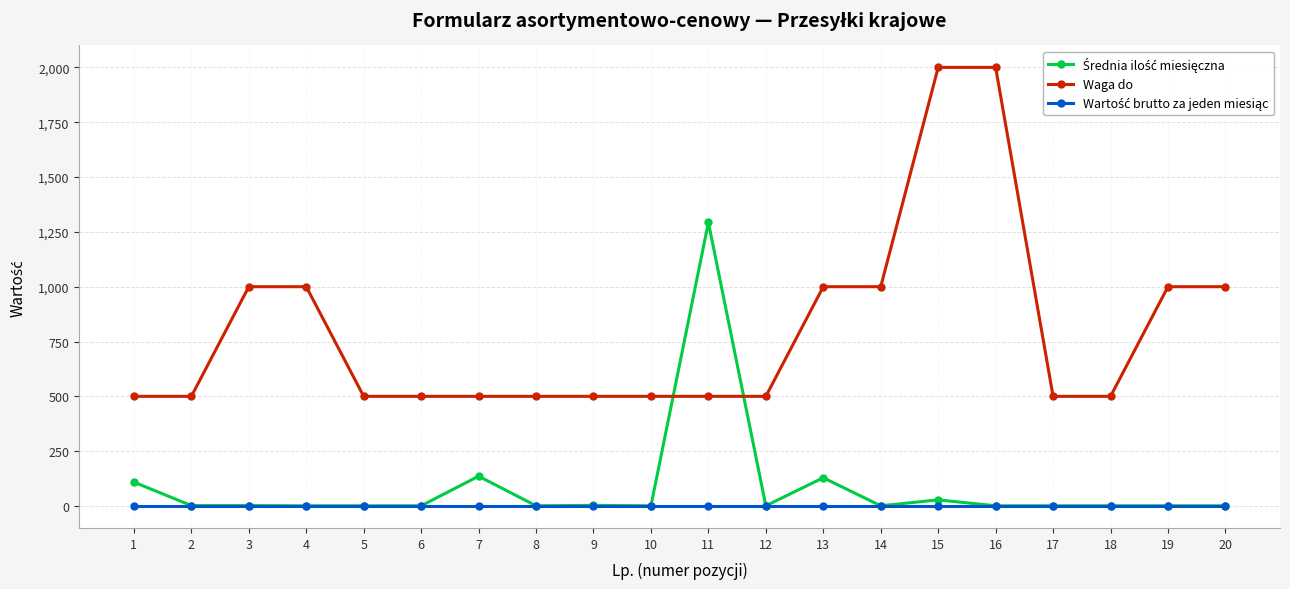

Which series has the largest total across all categories?

Waga do